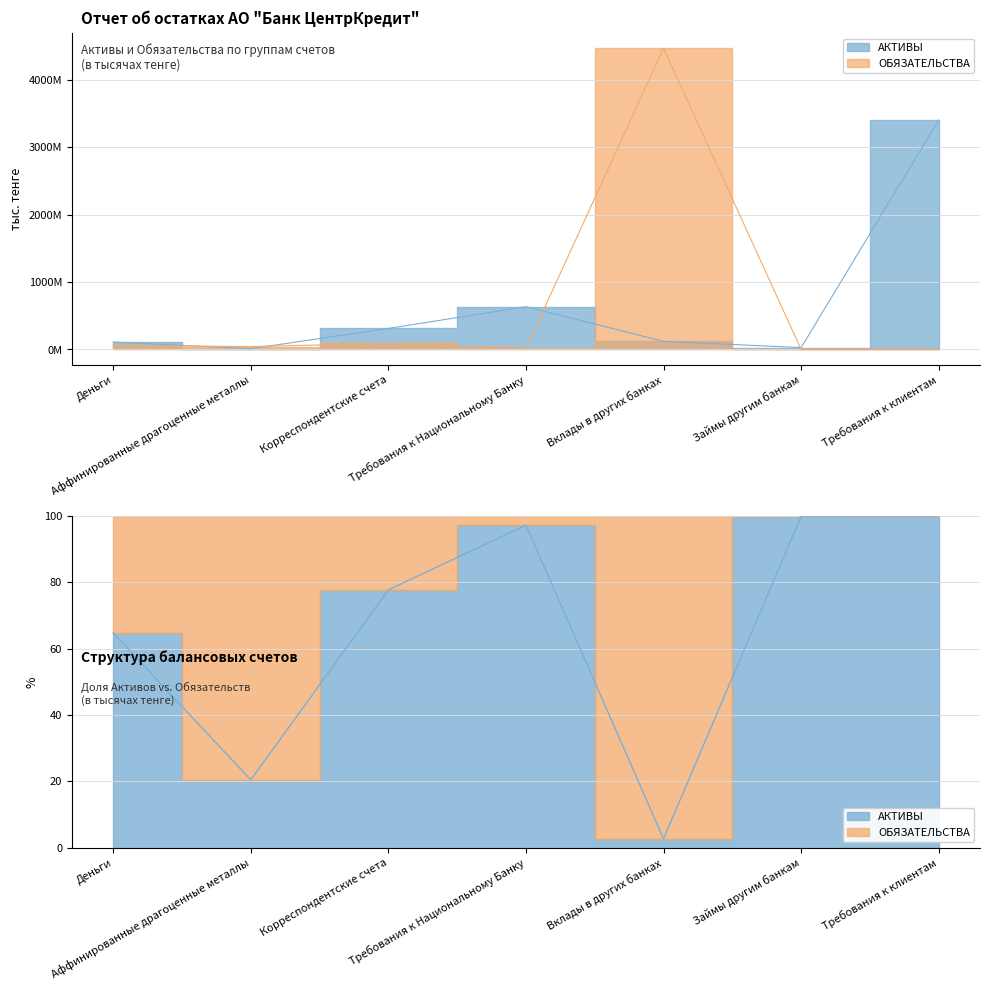

Between Вклады в других банках and Требования к клиентам, which series saw the biggest shift?

ОБЯЗАТЕЛЬСТВА